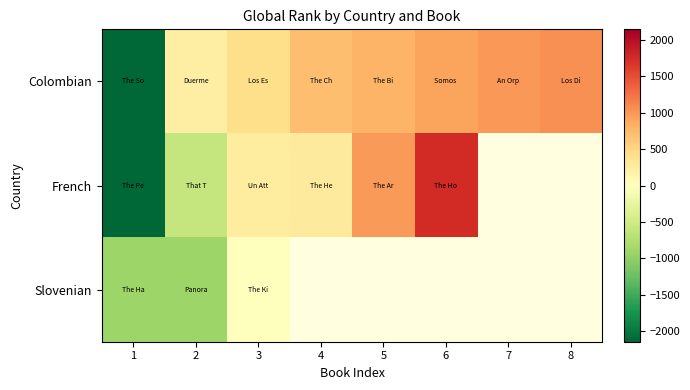

At which category is the sum across all series the highest?

3